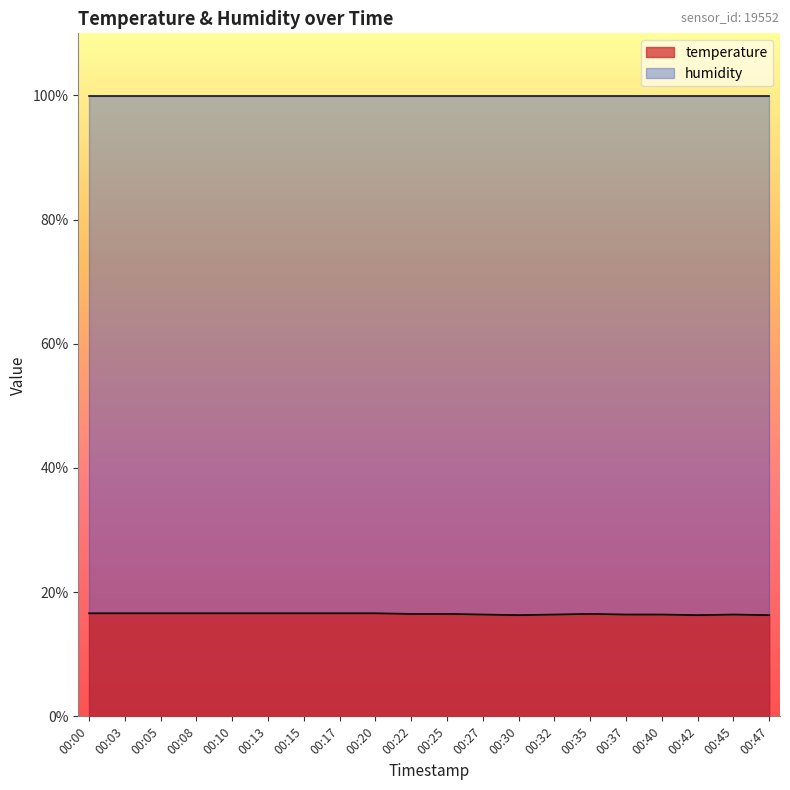

How many values are between 16 and 17?

20